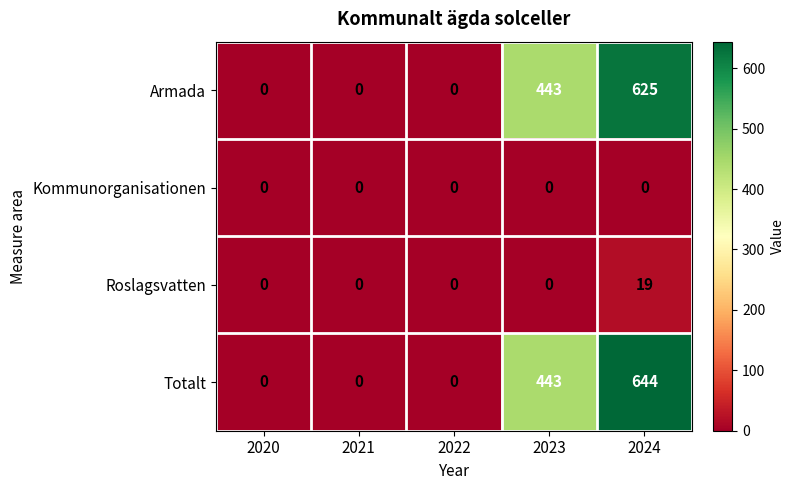

What is the spread (max minus min) of values at 2023?

443